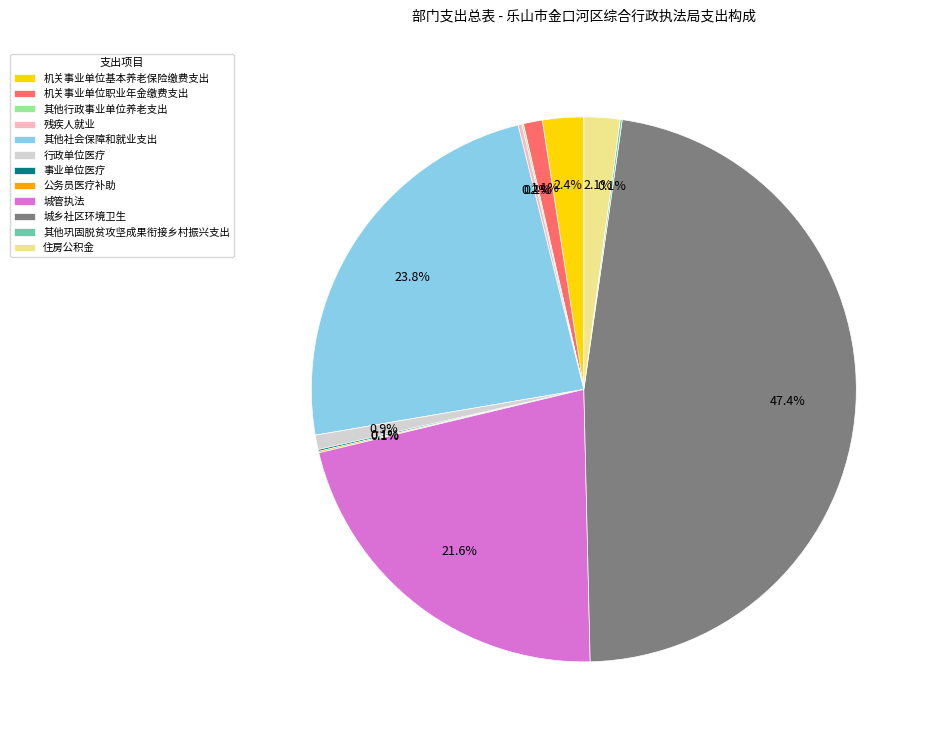

Does any single category account for the majority?

No